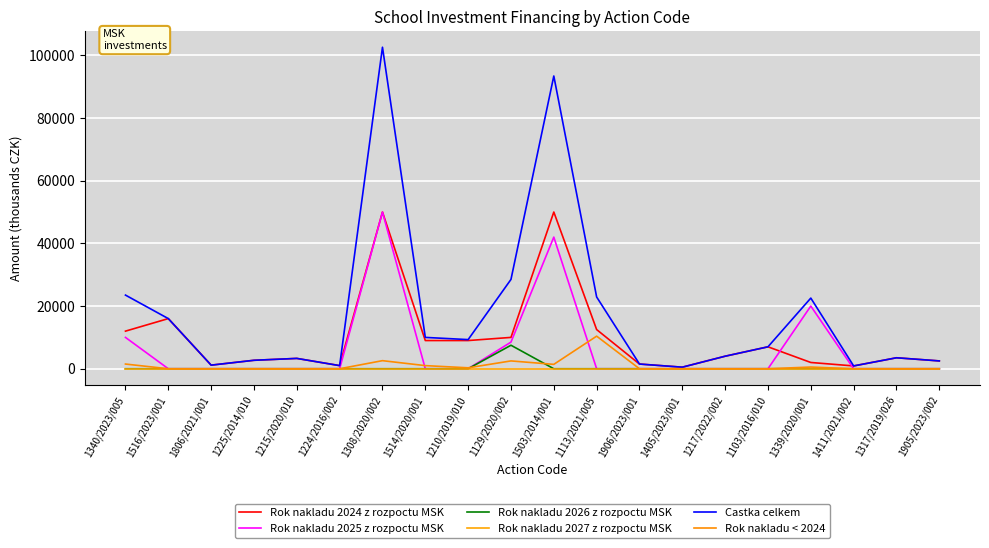

What are all the series names shown in the legend?

Rok nakladu 2024 z rozpoctu MSK, Rok nakladu 2025 z rozpoctu MSK, Rok nakladu 2026 z rozpoctu MSK, Rok nakladu 2027 z rozpoctu MSK, Castka celkem, Rok nakladu < 2024